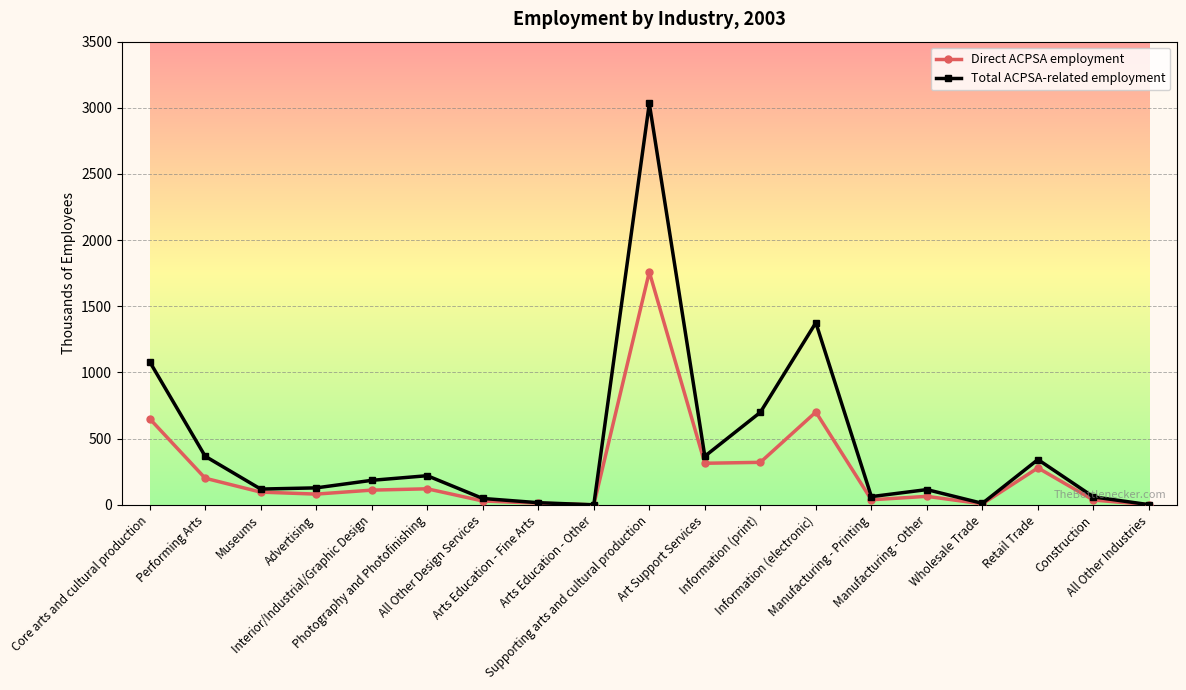

True or false: Direct ACPSA employment has more than 0 interior local peaks.

True